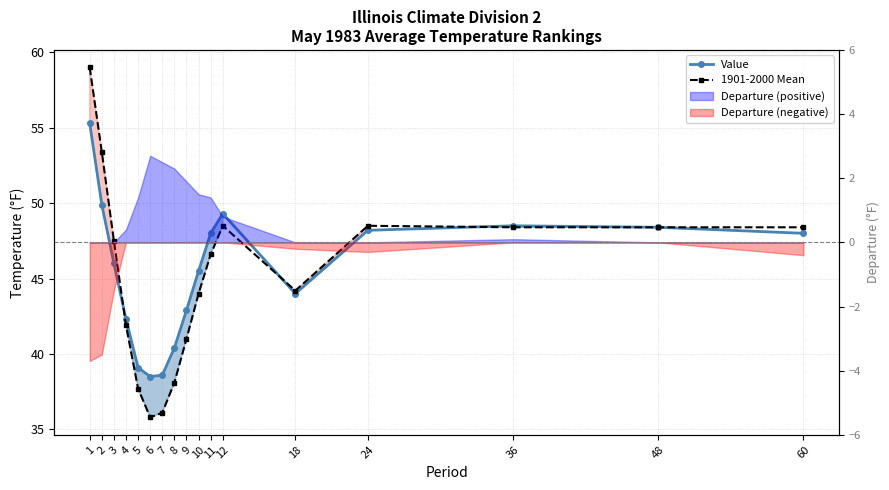

Is it true that Value equals 42.9 at 9?

True